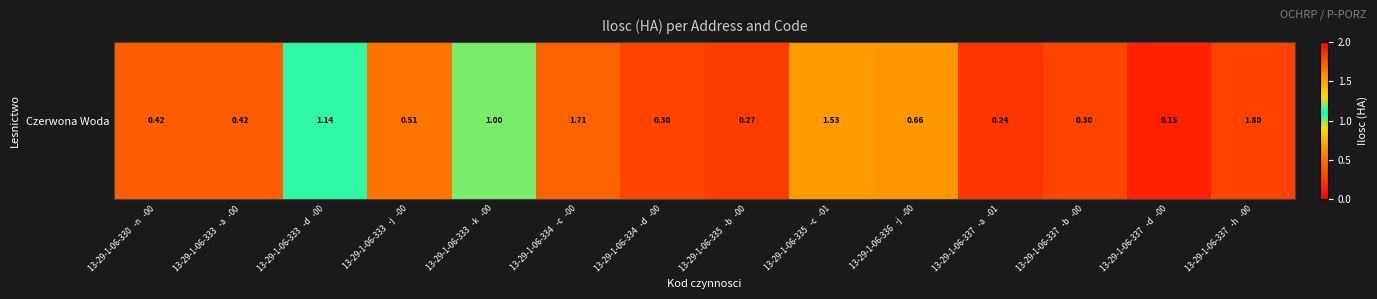

What is the greatest value displayed?

1.8